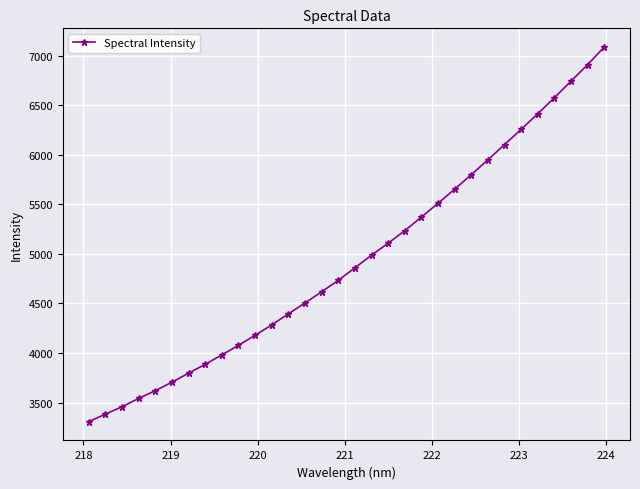

What is the smallest value displayed?

3306.6